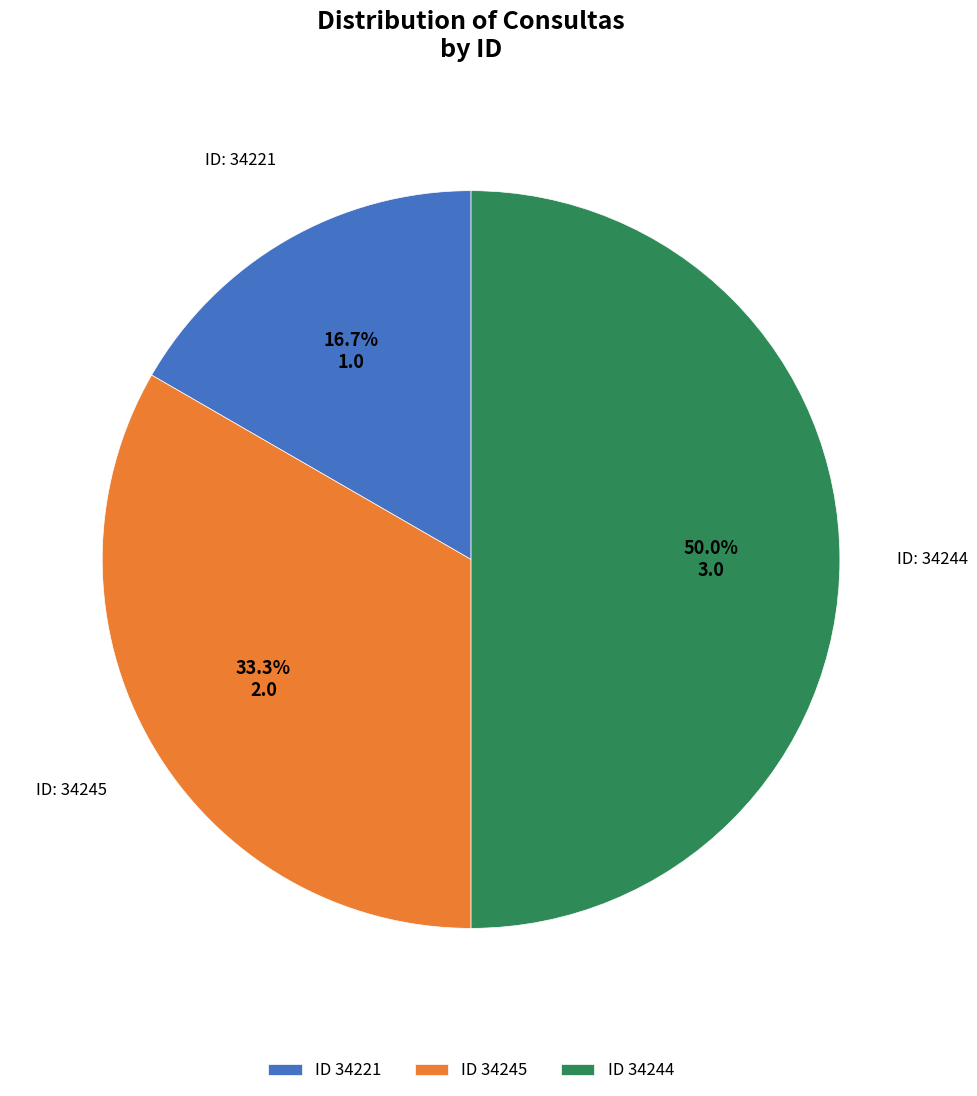

Is ID 34245 the majority of the pie?

No